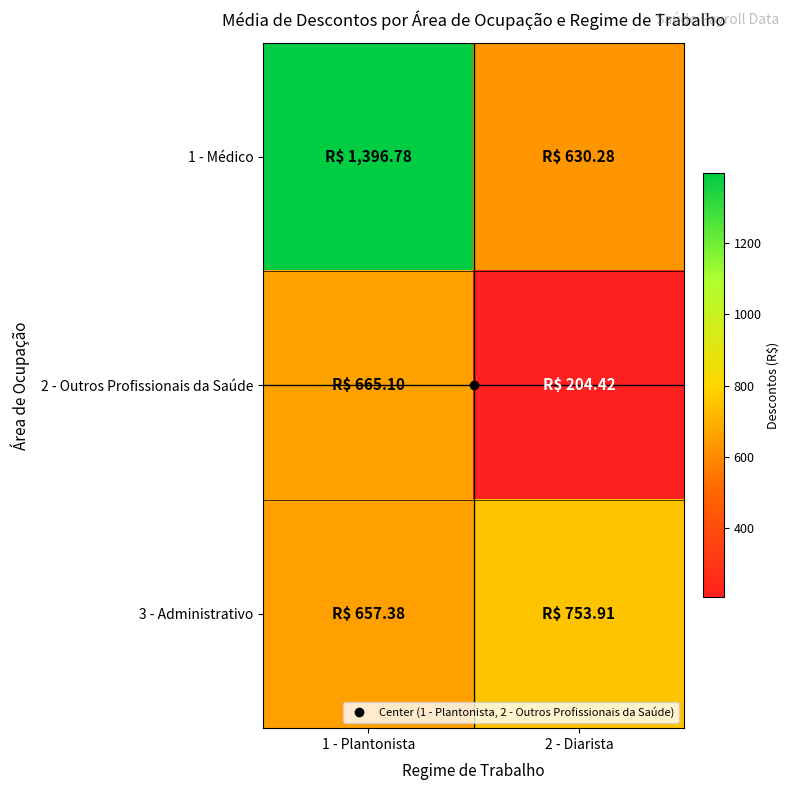

How many series are shown in this chart?

3